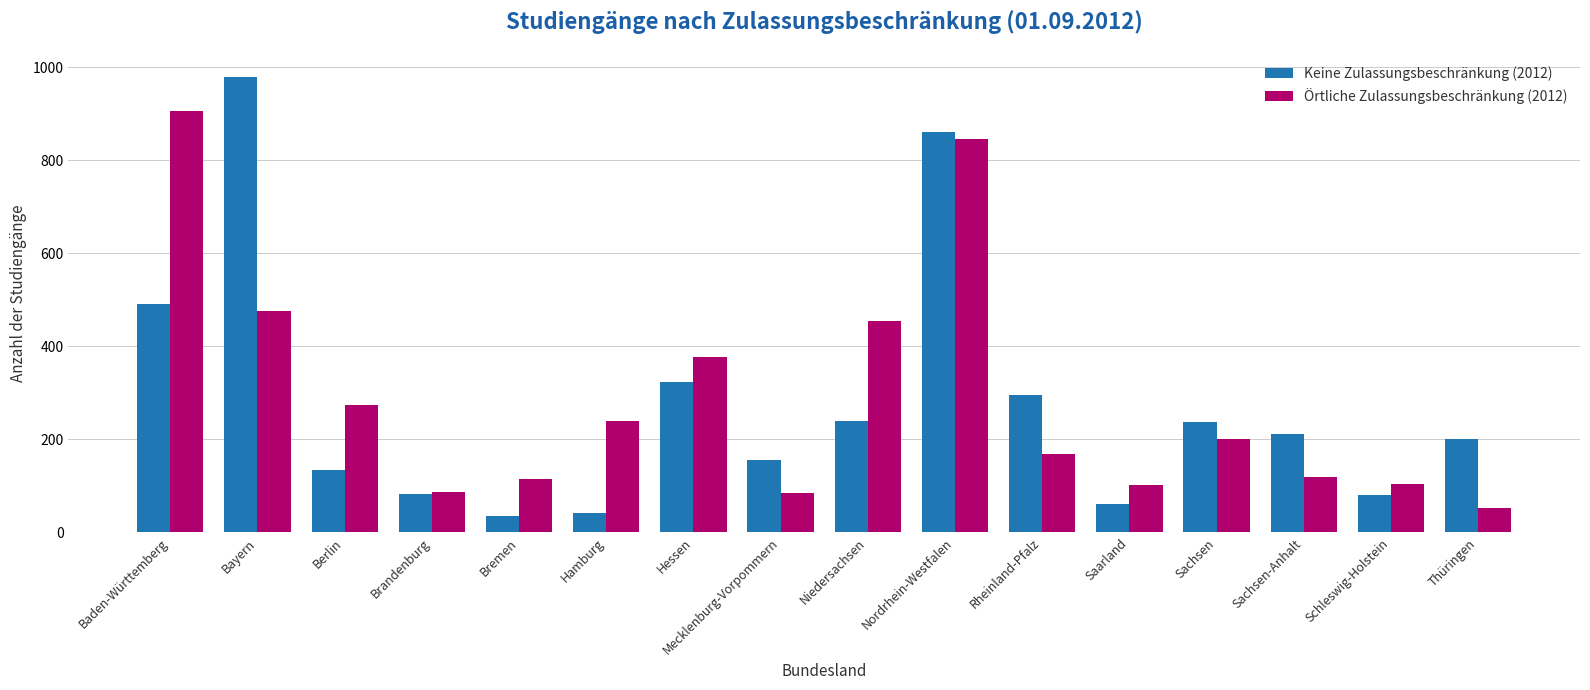

The value of Keine Zulassungsbeschränkung (2012) at Bremen is 36. True or false?

True